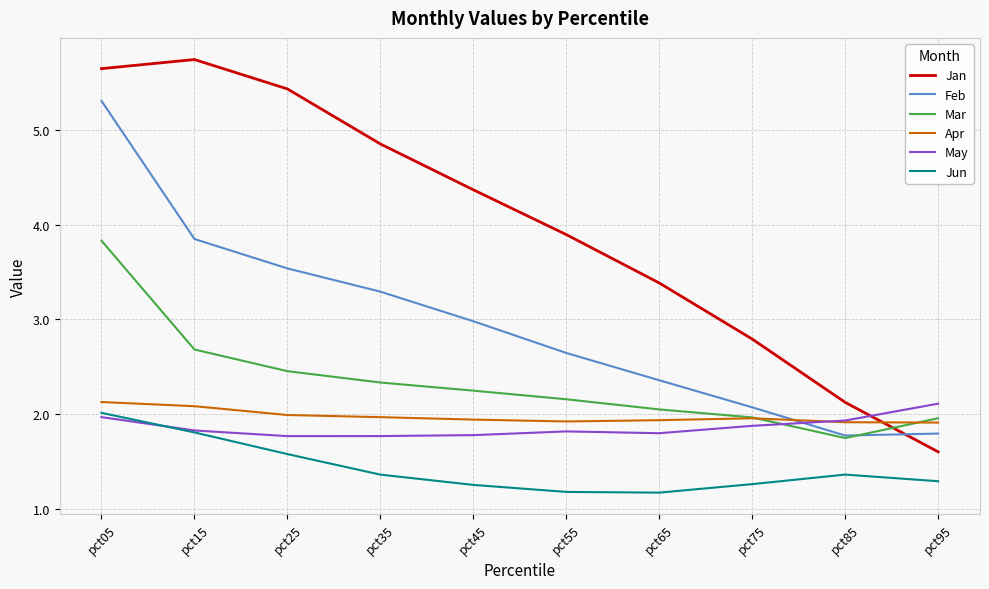

True or false: Feb has a value of 2.4 at pct65.

True